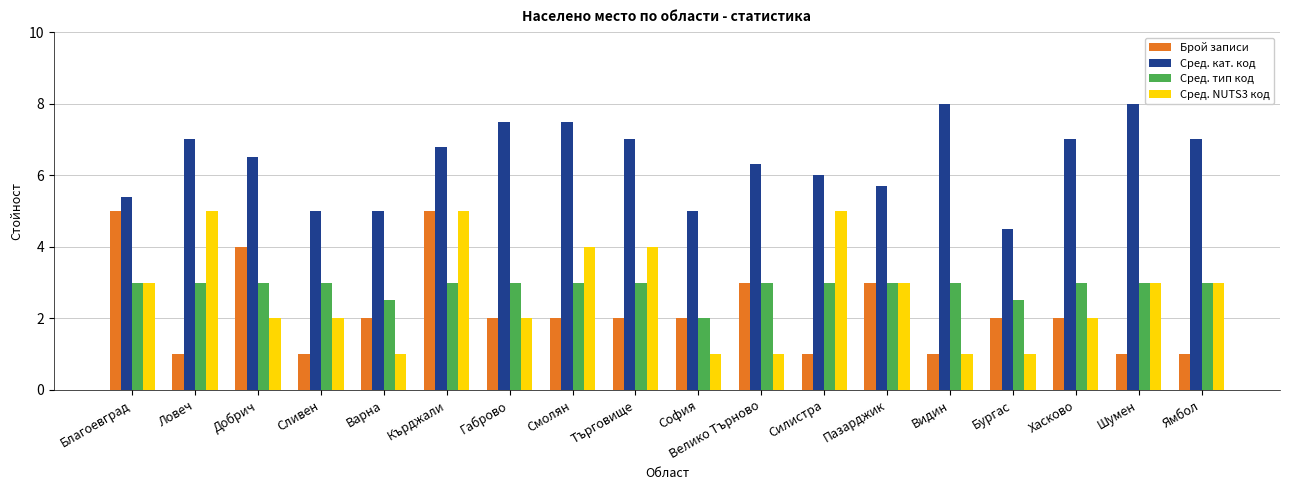

Is it true that Сред. тип код equals 0.9 at Кърджали?

False